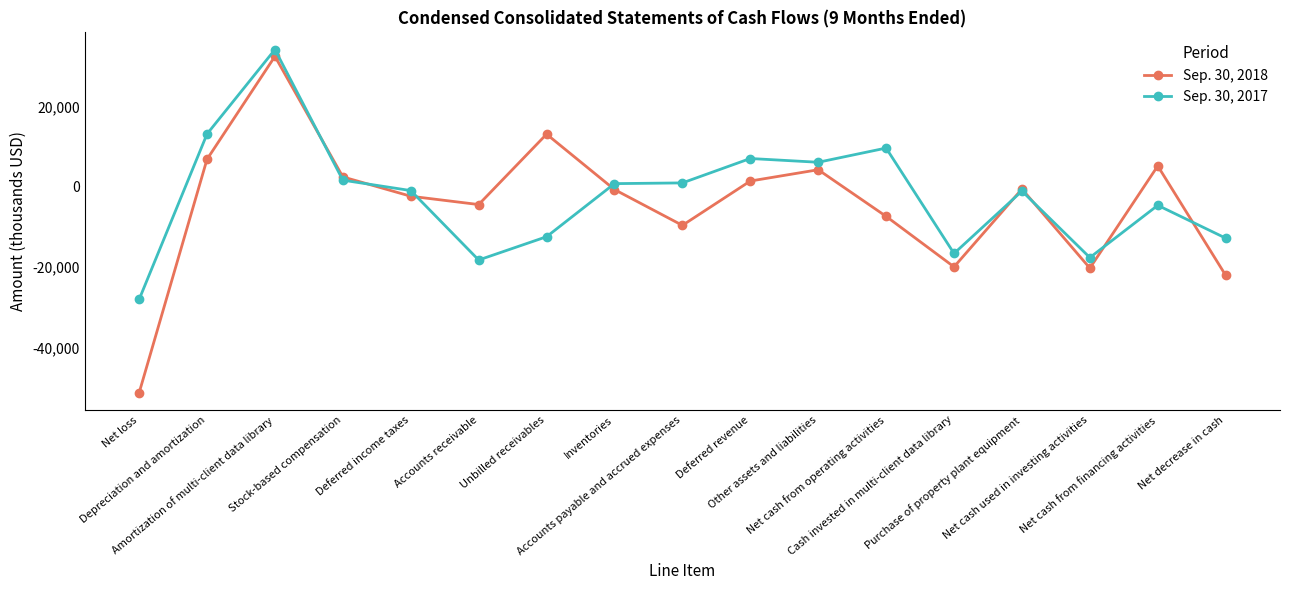

True or false: Sep. 30, 2018 and Sep. 30, 2017 intersect in this chart.

True